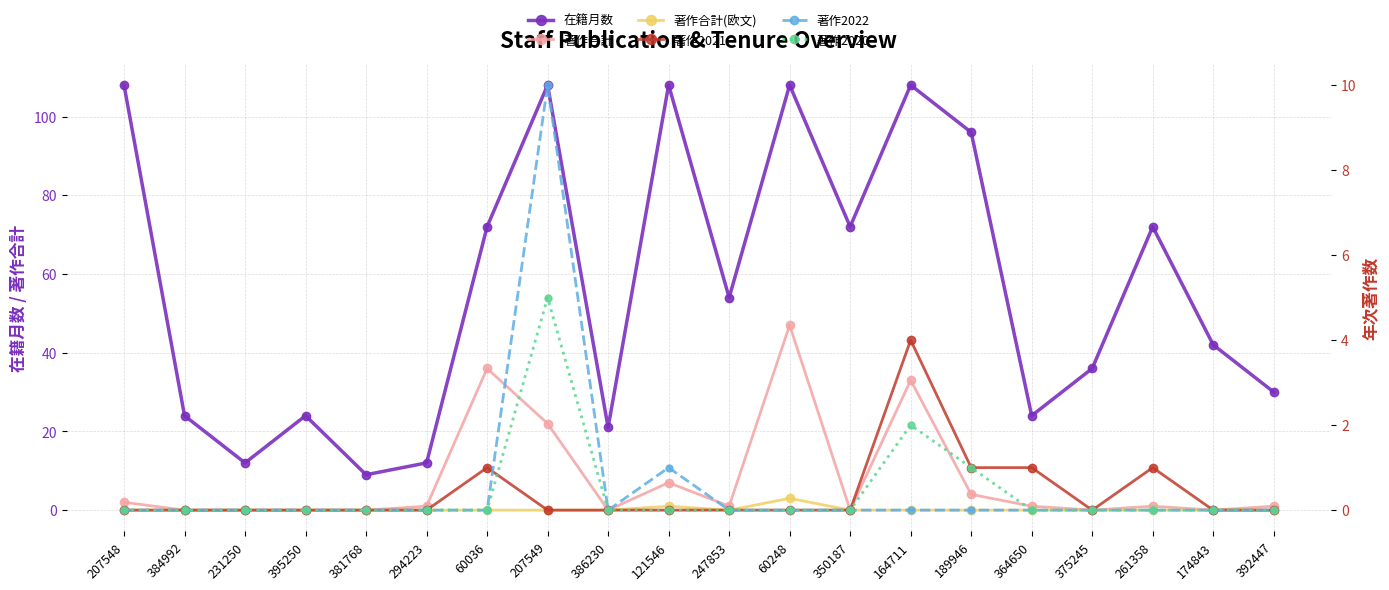

Reading left to right, list all the values displayed in this chart.

在籍月数: 108	24	12	24	9	12	72	108	21	108	54	108	72	108	96	24	36	72	42	30
著作合計: 2	0	0	0	0	1	36	22	0	7	1	47	0	33	4	1	0	1	0	1
著作合計(欧文): 0	0	0	0	0	0	0	0	0	1	0	3	0	0	0	0	0	0	0	0
著作2021: 0	0	0	0	0	0	1	0	0	0	0	0	0	4	1	1	0	1	0	0
著作2022: 0	0	0	0	0	0	0	10	0	1	0	0	0	0	0	0	0	0	0	0
著作2020: 0	0	0	0	0	0	0	5	0	0	0	0	0	2	1	0	0	0	0	0